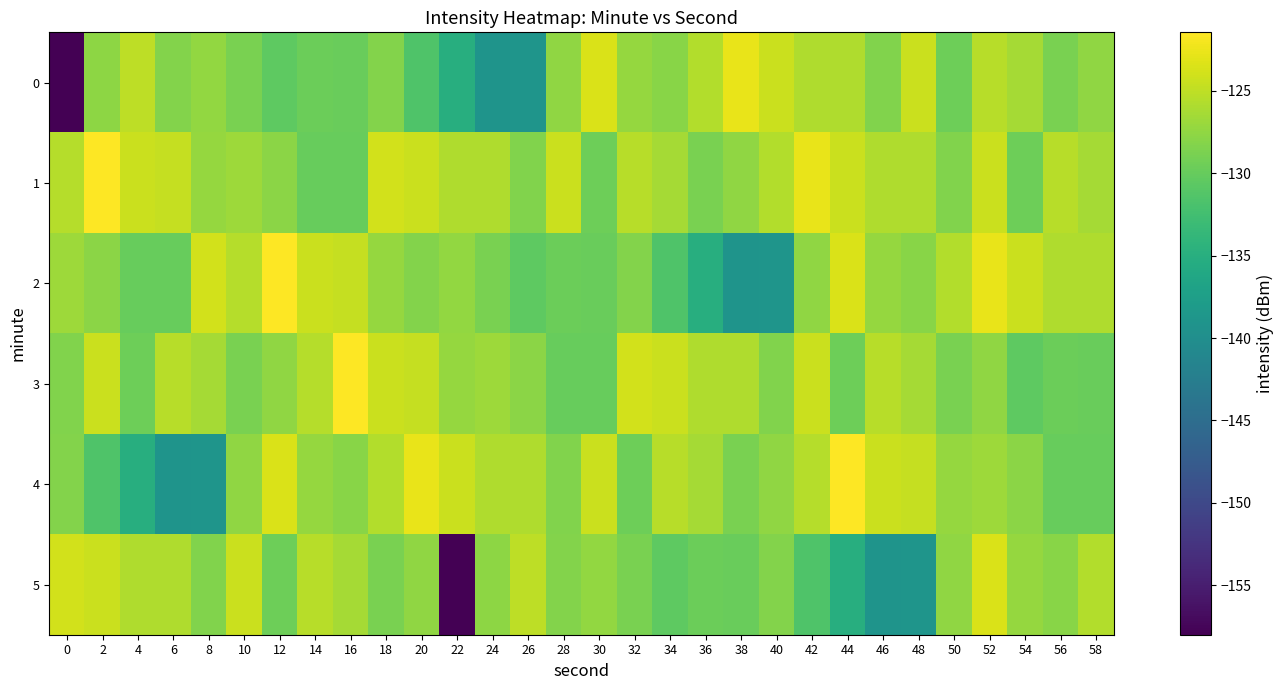

At which category is the sum across all series the highest?

52